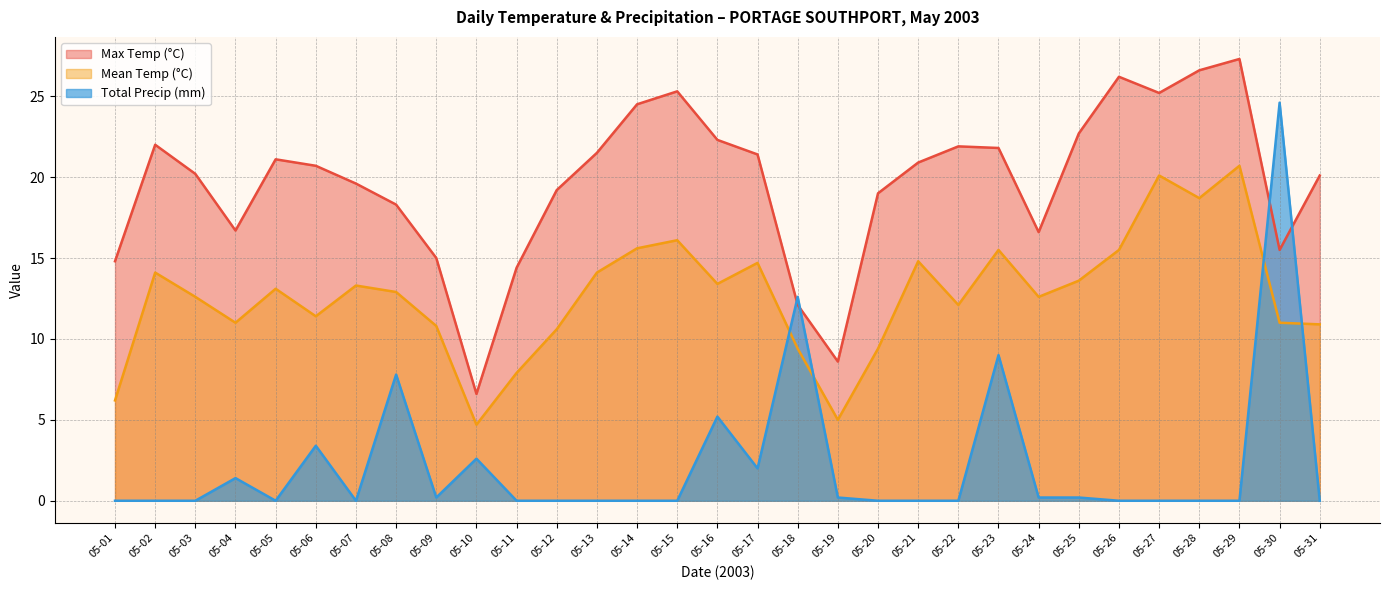

Between which two adjacent categories do Total Precip (mm) and Max Temp (°C) first intersect?

05-17 and 05-18